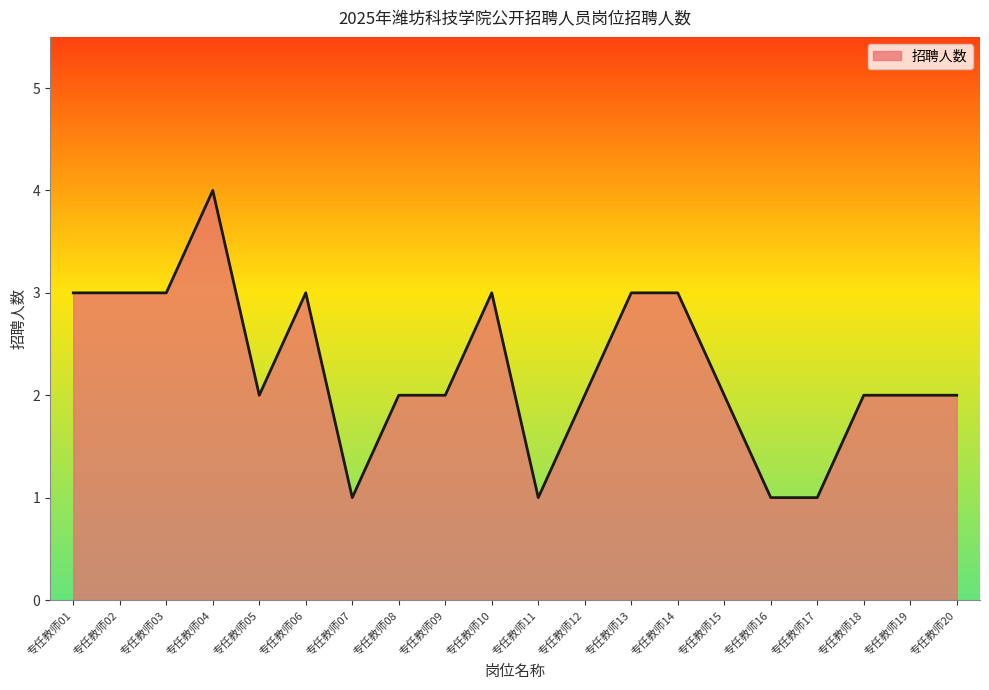

At which category does the chart reach its peak across all series?

专任教师04